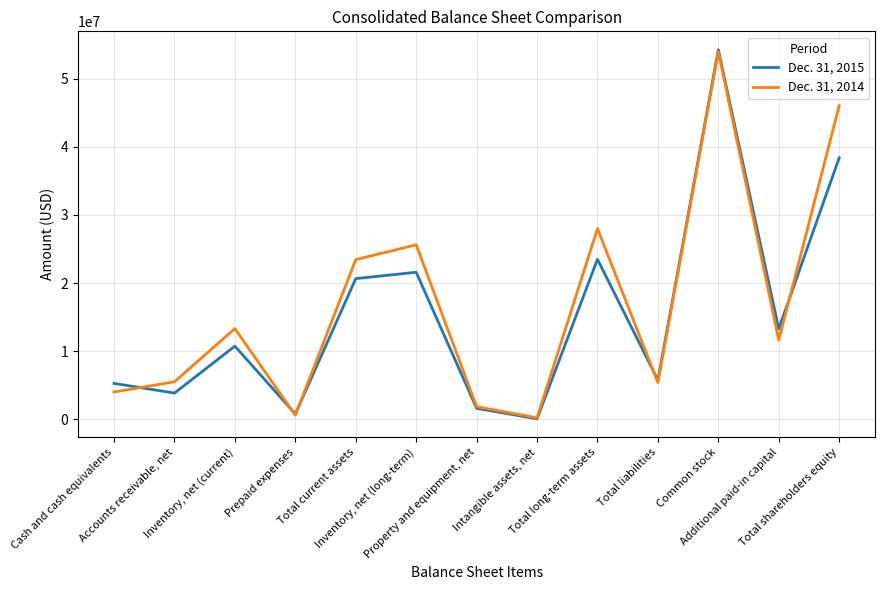

Between which two adjacent categories do Dec. 31, 2015 and Dec. 31, 2014 first intersect?

Cash and cash equivalents and Accounts receivable, net